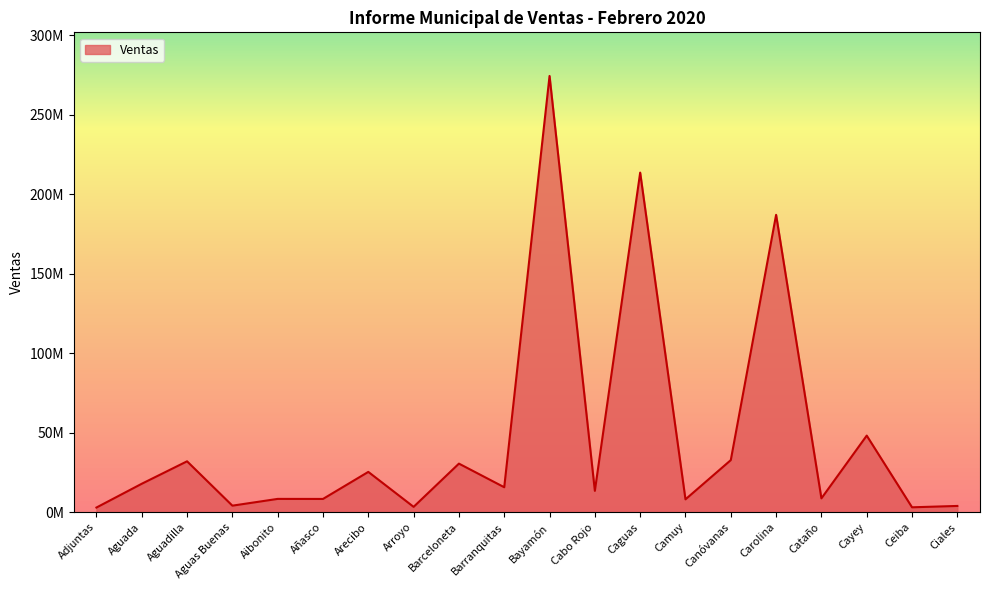

Which has a higher value, Aguas Buenas or Aibonito?

Aibonito